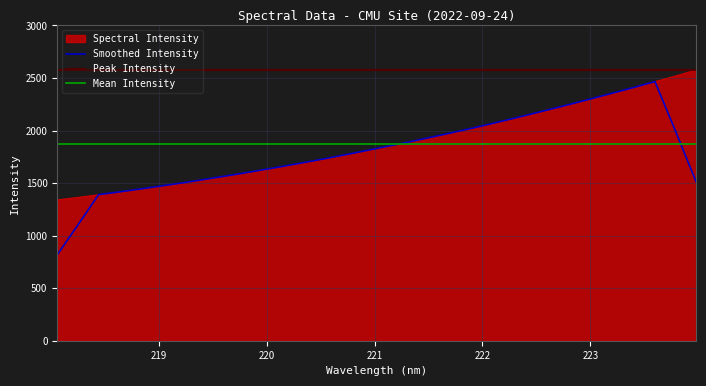

Which label corresponds to the largest value in the chart?

223.9802